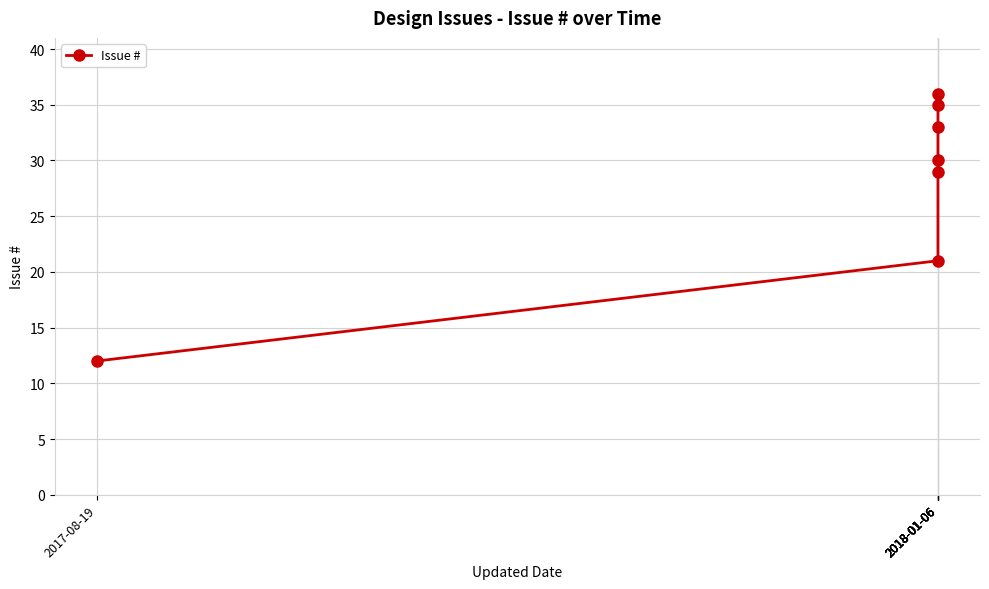

At which category does the chart reach its minimum across all series?

2017-08-19